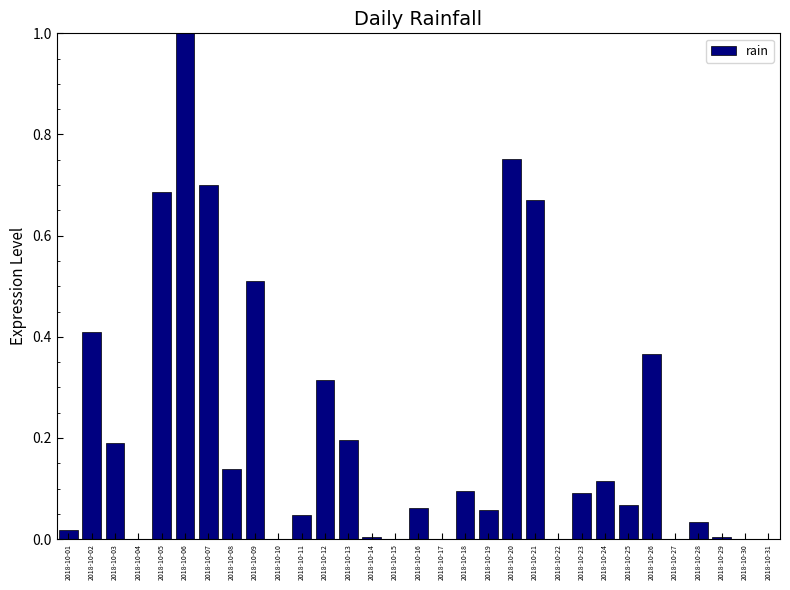

The chart shows a value of 0.2 at 2018-10-26. True or false?

False